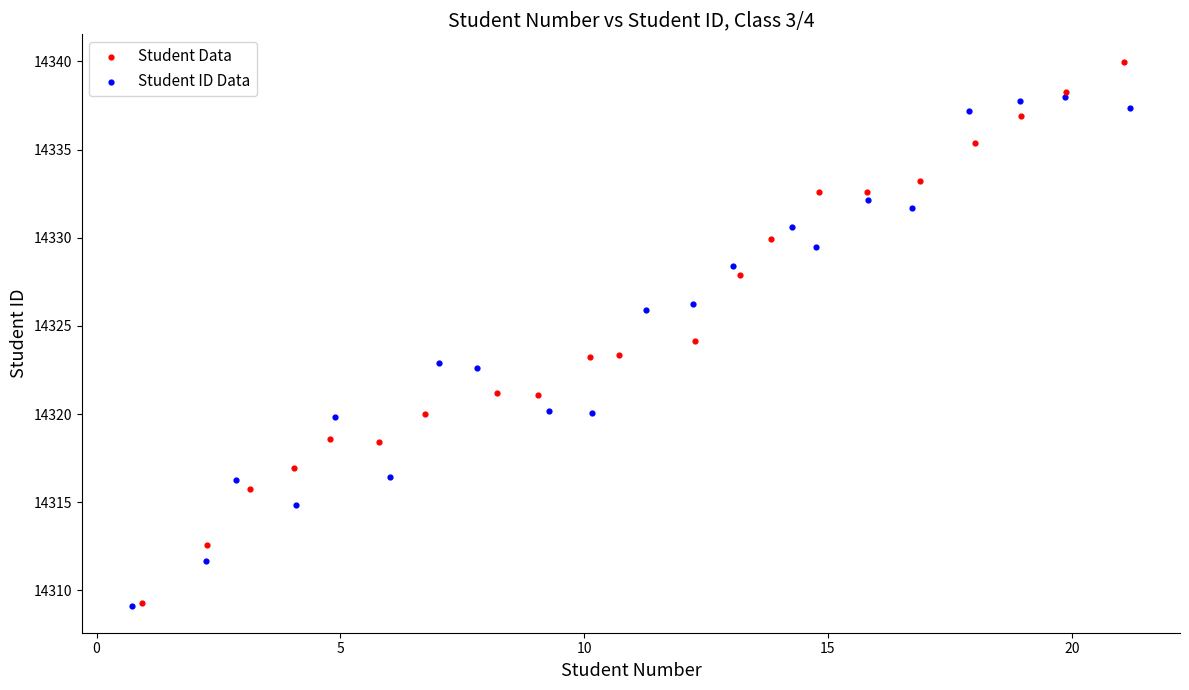

Which series has the largest Y range (max minus min)?

Student Data